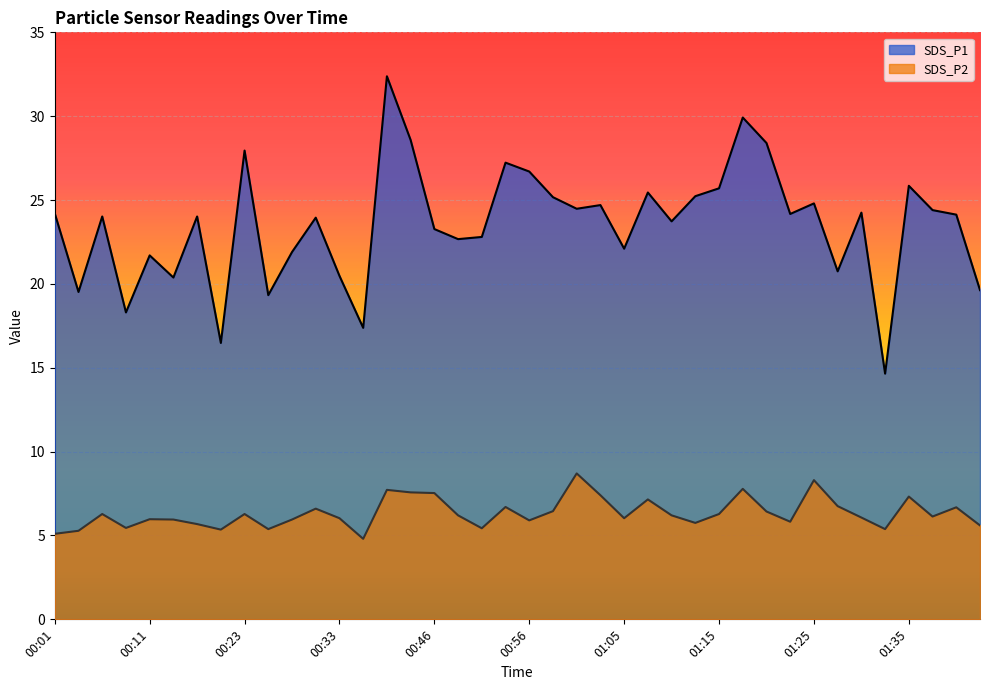

At how many categories does at least one series exceed 27?

6